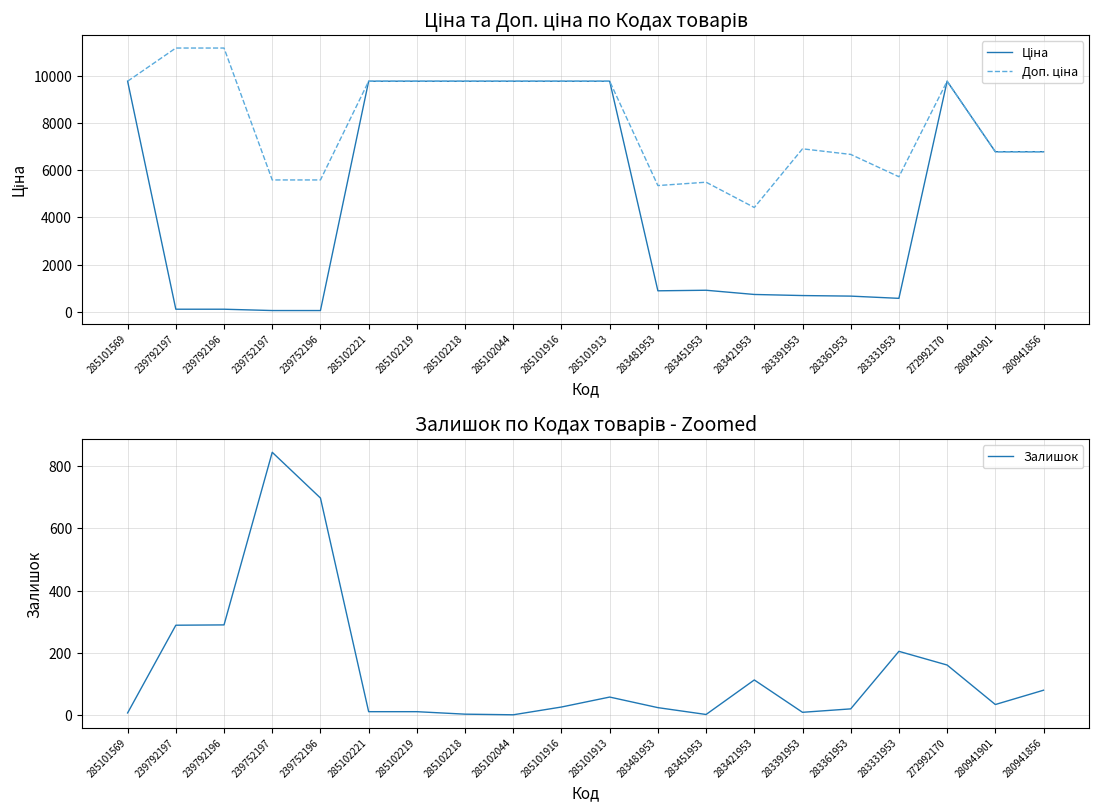

What is the lowest value of the Доп. ціна series?

4423.0